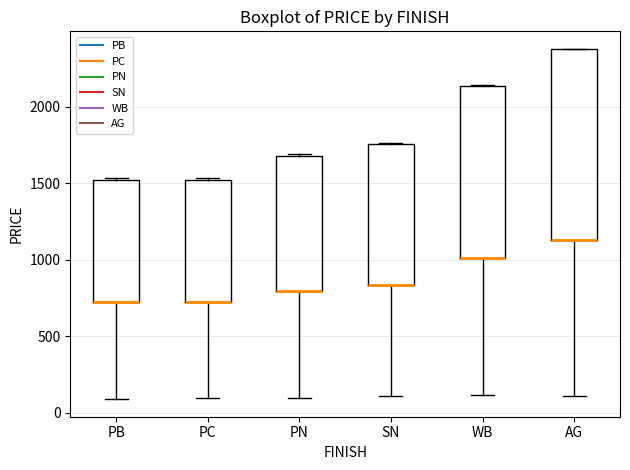

Comparing the boxes themselves (not the whiskers), which one is the tallest?

AG